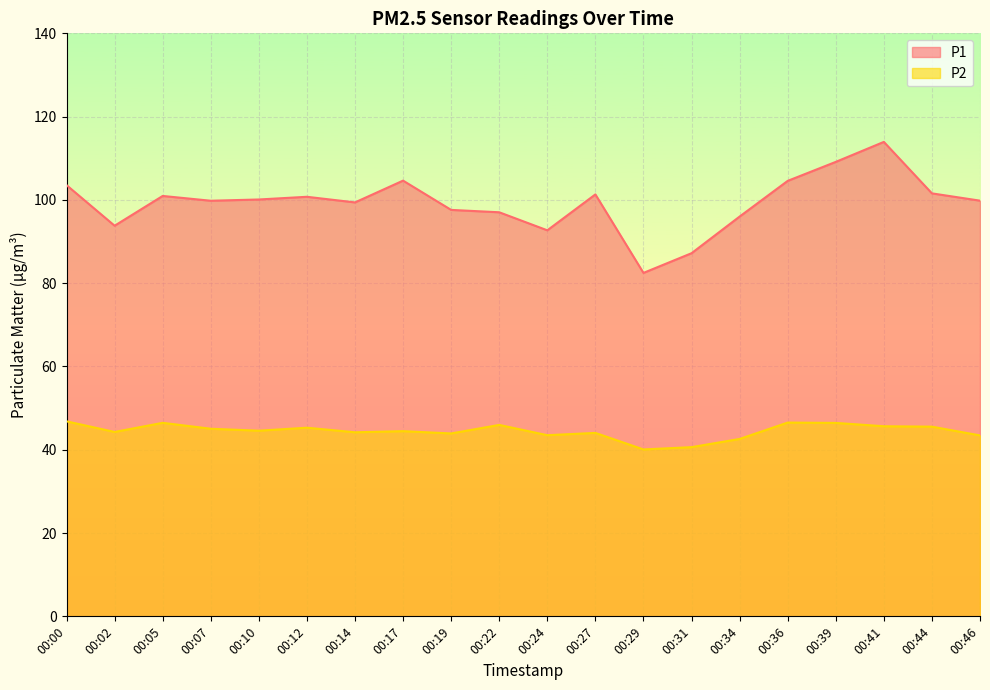

The P2 series shows 10.6 at 00:41. True or false?

False